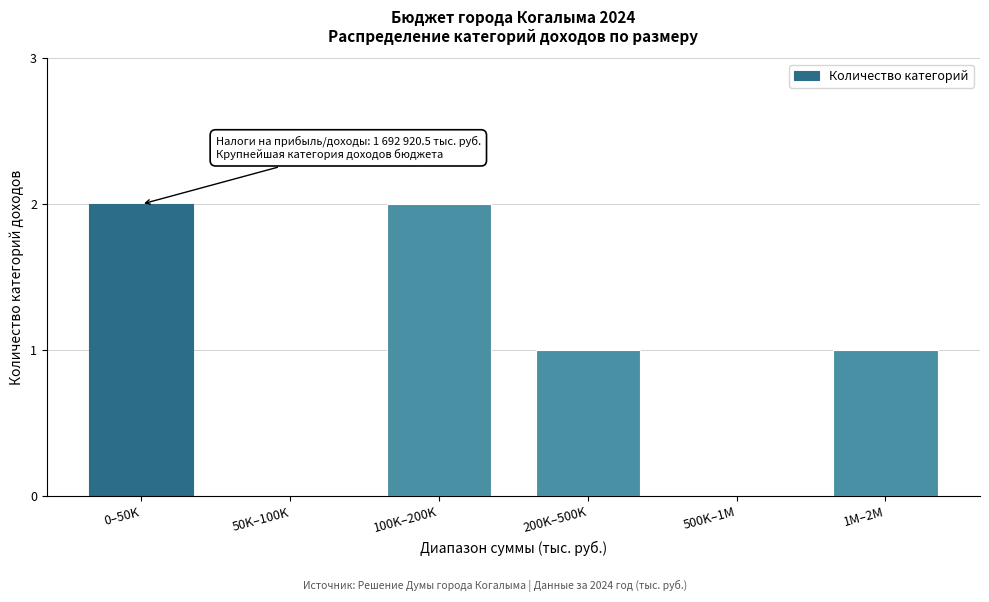

Reading left to right, what are all the values shown in this chart?

0–50K=2	50K–100K=0	100K–200K=2	200K–500K=1	500K–1M=0	1M–2M=1